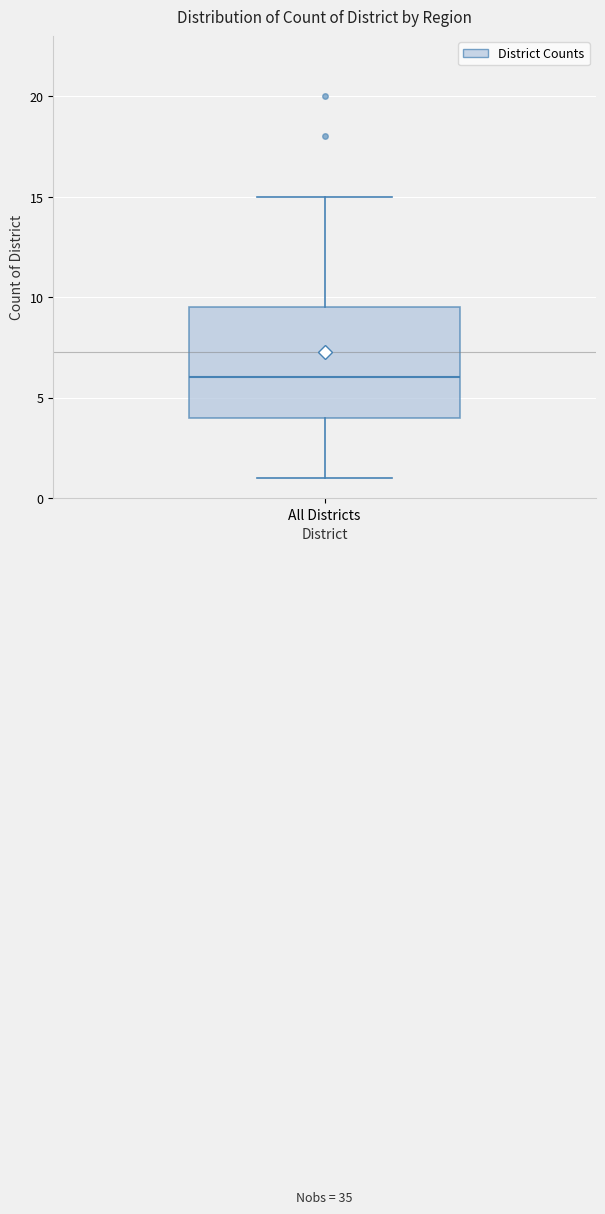

Transcribe this box plot: give where the median line is, the range the box spans, and where the two whiskers end, as read against the y-axis. The values are not printed on the chart, so give them approximately, as read against the axis.

median 6.0, box 4.0 to 9.5, whiskers 1.0 to 15.0